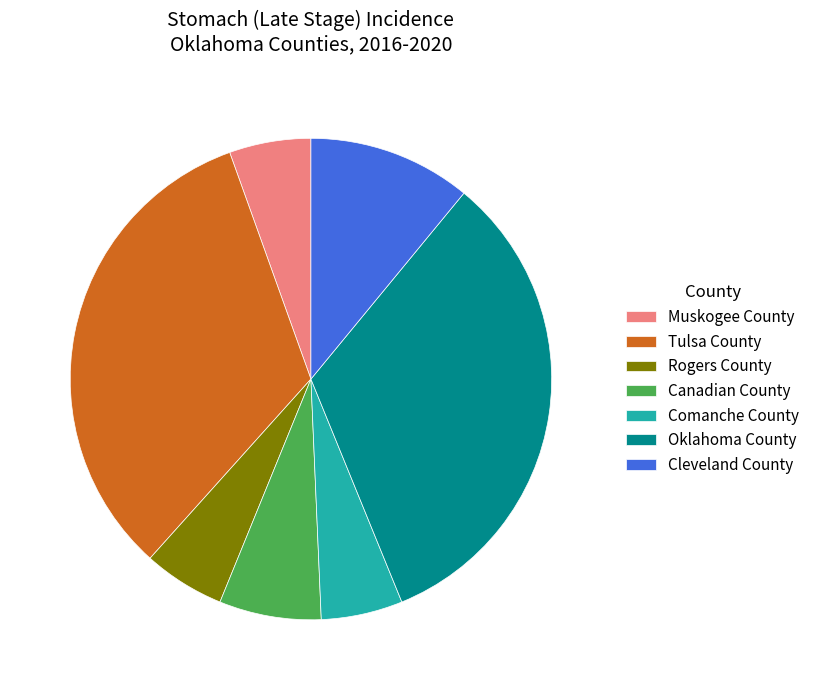

The Canadian County slice represents 1% of the pie. True or false?

False